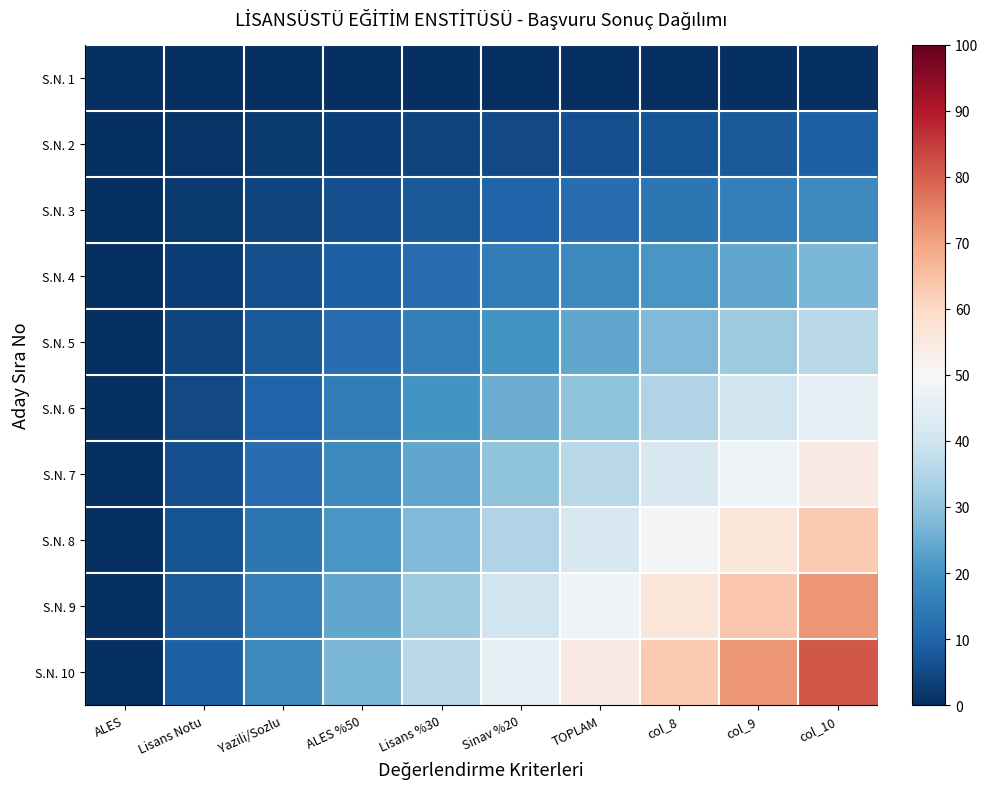

Reading right to left, transcribe all the data shown in this chart.

S.N. 1: col_10=0	col_9=0	col_8=0	TOPLAM=0	Sinav %20=0	Lisans %30=0	ALES %50=0	Yazili/Sozlu=0	Lisans Notu=0	ALES=0
S.N. 2: col_10=9	col_9=8	col_8=7	TOPLAM=6	Sinav %20=5	Lisans %30=4	ALES %50=3	Yazili/Sozlu=2	Lisans Notu=1	ALES=0
S.N. 3: col_10=18	col_9=16	col_8=14	TOPLAM=12	Sinav %20=10	Lisans %30=8	ALES %50=6	Yazili/Sozlu=4	Lisans Notu=2	ALES=0
S.N. 4: col_10=27	col_9=24	col_8=21	TOPLAM=18	Sinav %20=15	Lisans %30=12	ALES %50=9	Yazili/Sozlu=6	Lisans Notu=3	ALES=0
S.N. 5: col_10=36	col_9=32	col_8=28	TOPLAM=24	Sinav %20=20	Lisans %30=16	ALES %50=12	Yazili/Sozlu=8	Lisans Notu=4	ALES=0
S.N. 6: col_10=45	col_9=40	col_8=35	TOPLAM=30	Sinav %20=25	Lisans %30=20	ALES %50=15	Yazili/Sozlu=10	Lisans Notu=5	ALES=0
S.N. 7: col_10=54	col_9=48	col_8=42	TOPLAM=36	Sinav %20=30	Lisans %30=24	ALES %50=18	Yazili/Sozlu=12	Lisans Notu=6	ALES=0
S.N. 8: col_10=63	col_9=56	col_8=49	TOPLAM=42	Sinav %20=35	Lisans %30=28	ALES %50=21	Yazili/Sozlu=14	Lisans Notu=7	ALES=0
S.N. 9: col_10=72	col_9=64	col_8=56	TOPLAM=48	Sinav %20=40	Lisans %30=32	ALES %50=24	Yazili/Sozlu=16	Lisans Notu=8	ALES=0
S.N. 10: col_10=81	col_9=72	col_8=63	TOPLAM=54	Sinav %20=45	Lisans %30=36	ALES %50=27	Yazili/Sozlu=18	Lisans Notu=9	ALES=0